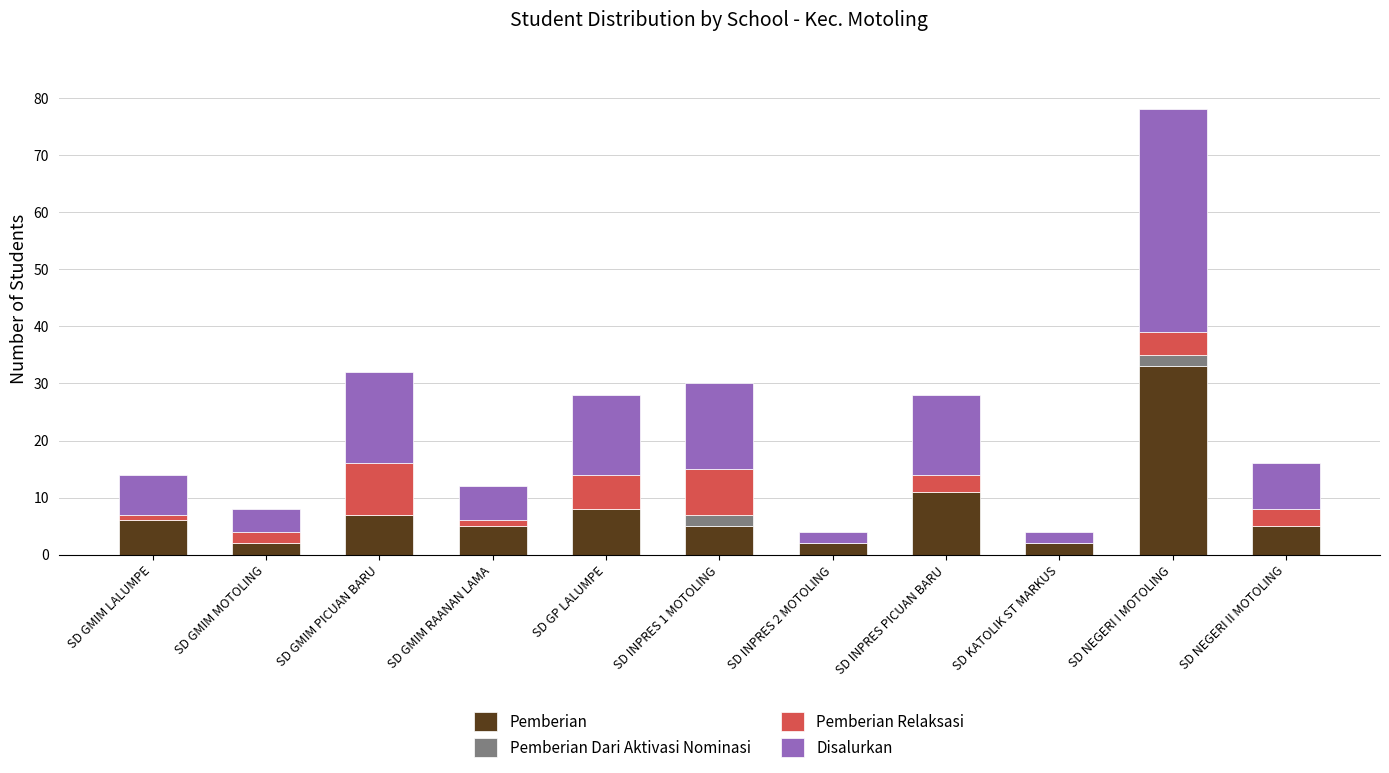

At which category is the sum across all series the highest?

SD NEGERI I MOTOLING